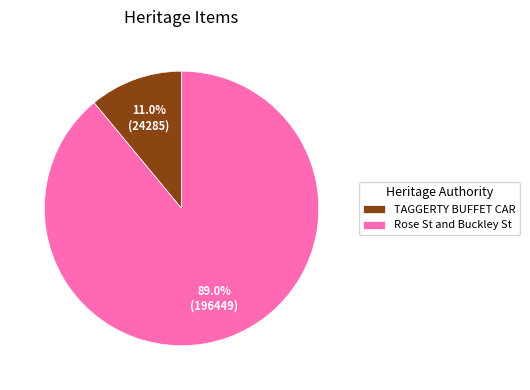

How much of the chart is everything except TAGGERTY BUFFET CAR?

89.0%